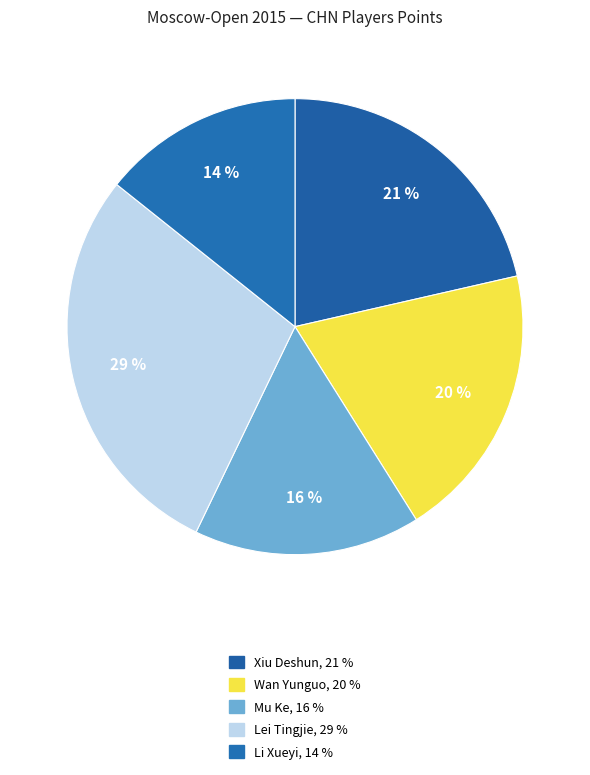

What portion of the pie excludes Xiu Deshun?

78.6%